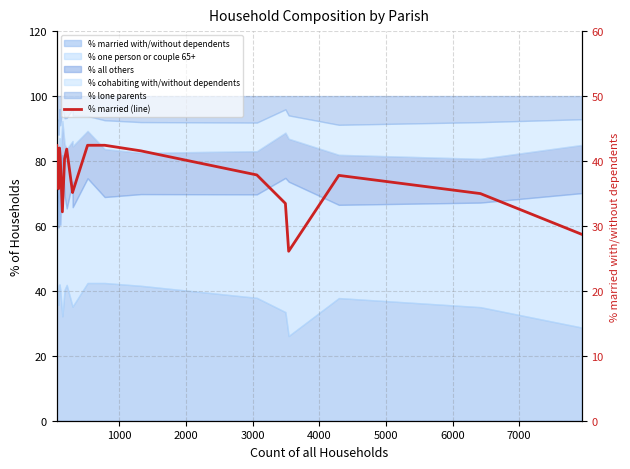

Does the chart display data point markers on the line(s)?

No